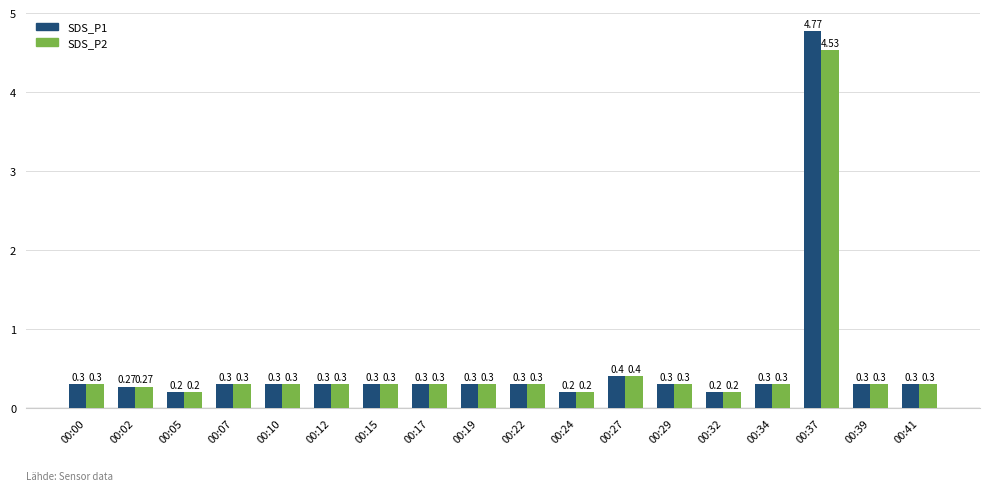

At which label is SDS_P1 closest to 2?

00:27